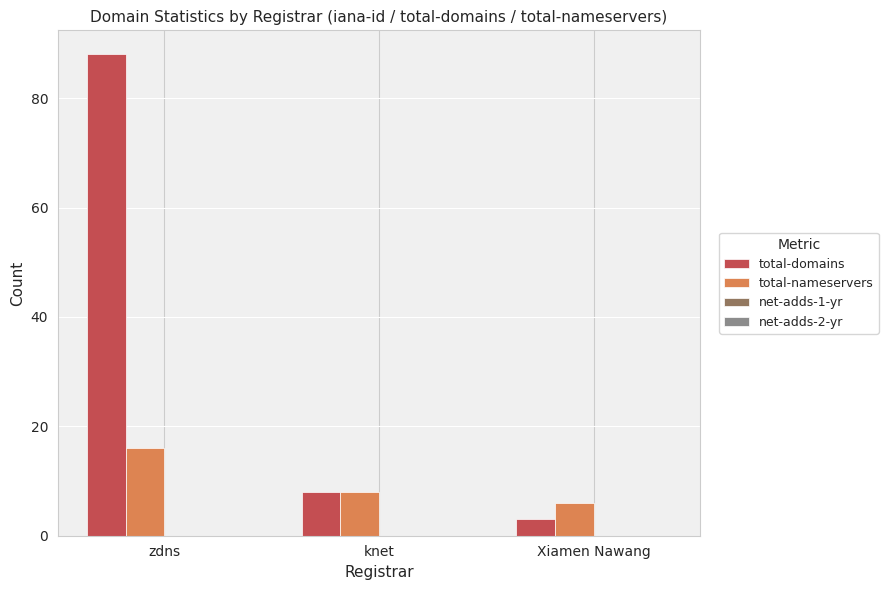

How many bars are there in each group?

2